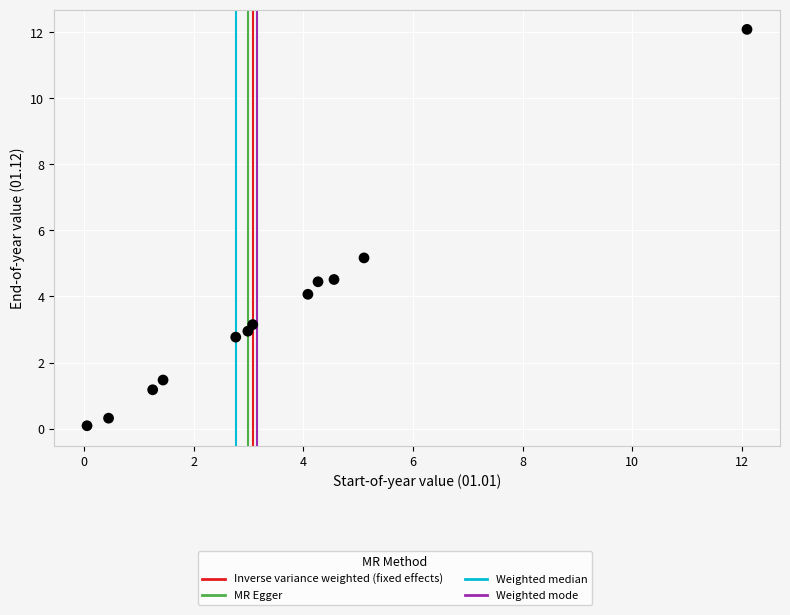

What Y value in the scatter plot is closest to 6?

5.2